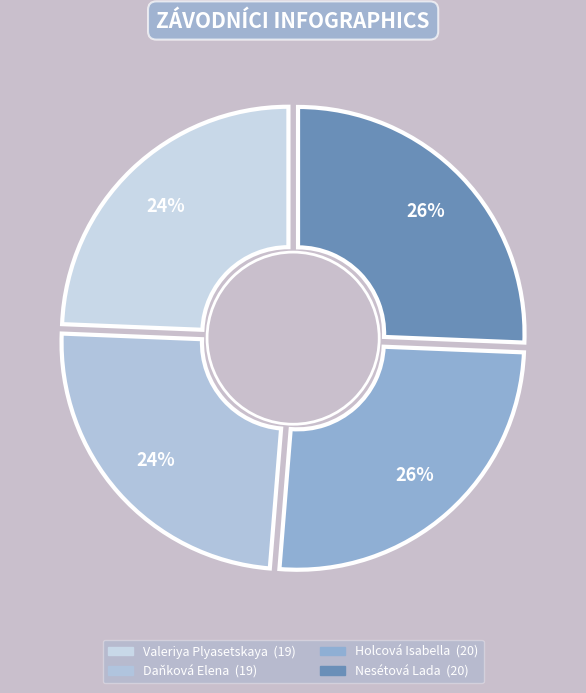

To the nearest percent, what percentage of the pie is Valeriya Plyasetskaya?

24%